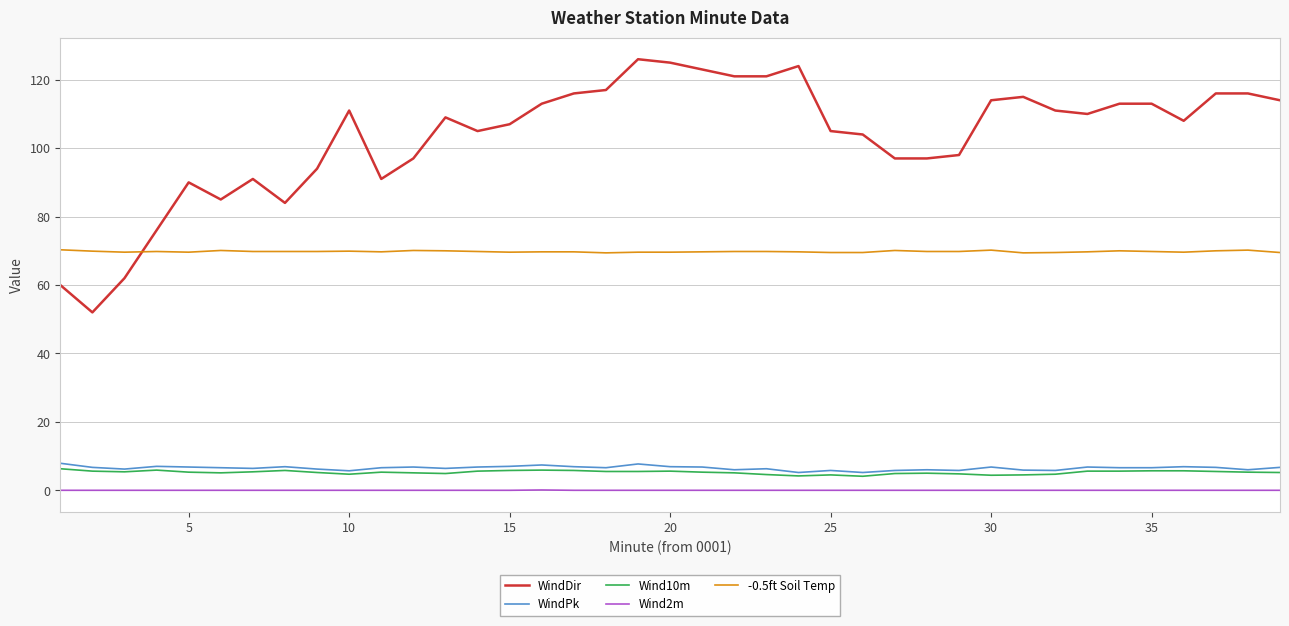

What are all the series names shown in the legend?

WindDir, WindPk, Wind10m, Wind2m, -0.5ft Soil Temp